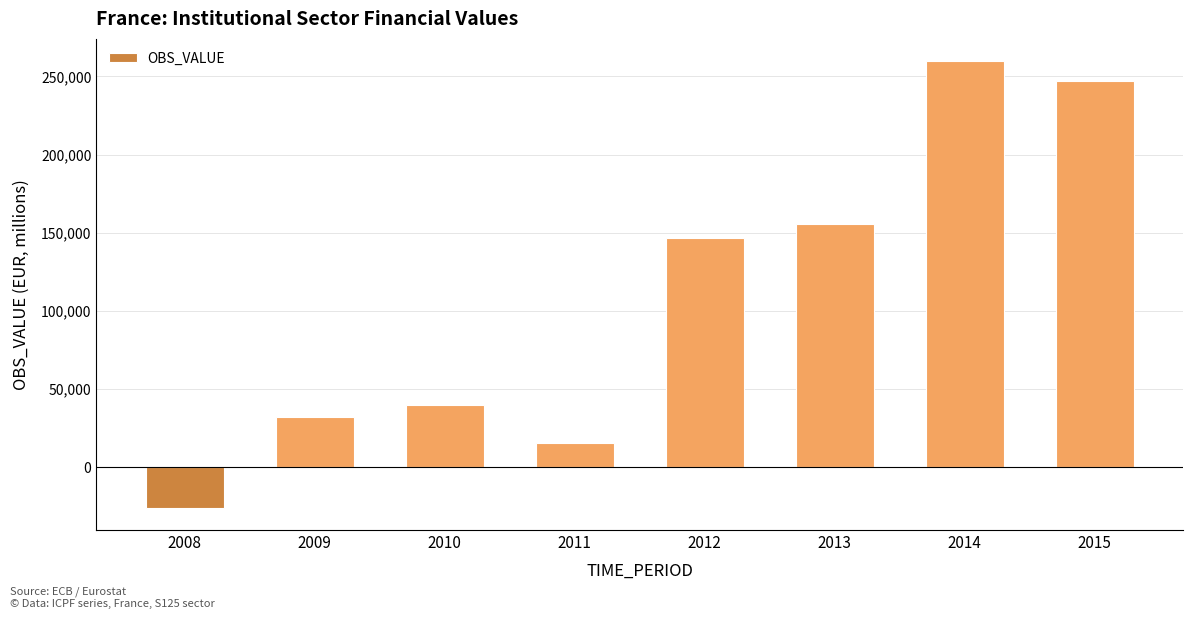

Does the chart contain stacked bars?

No